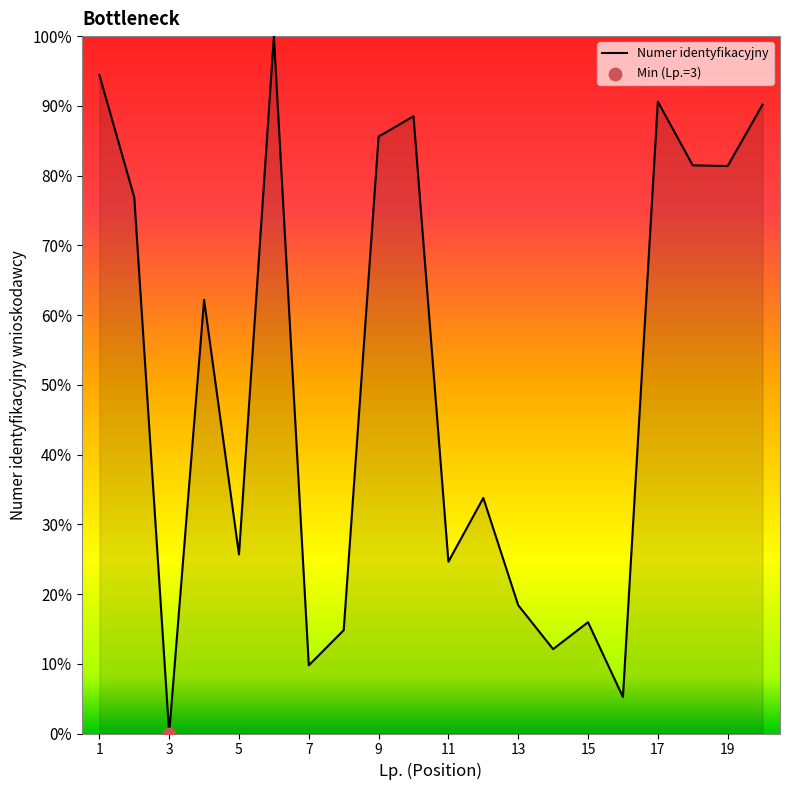

What is the greatest value displayed?

100.0